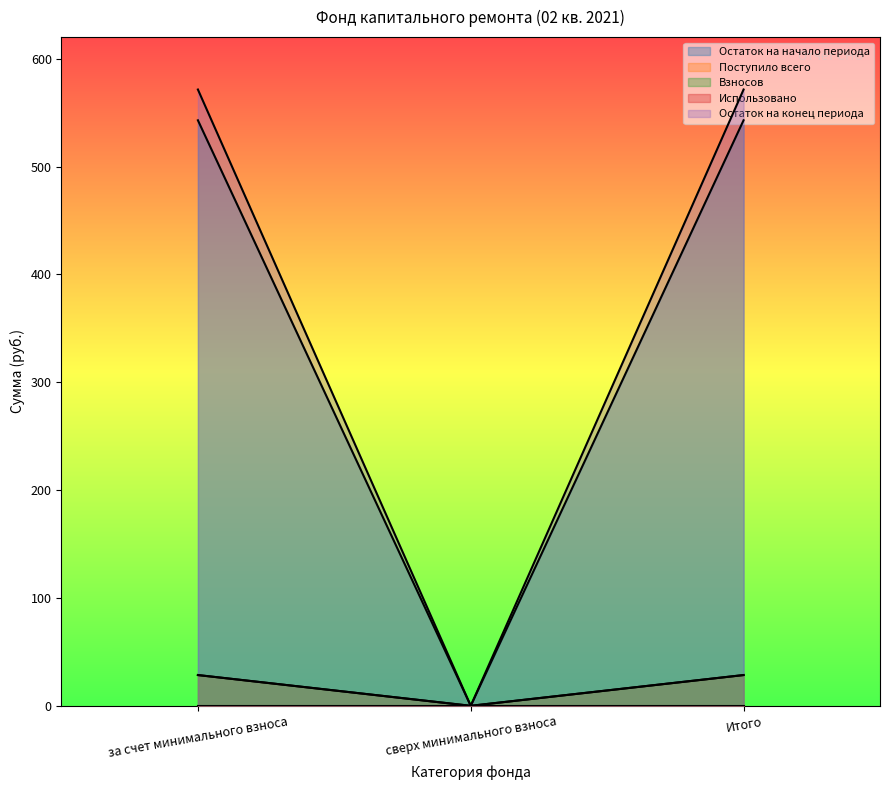

How many lines are shown in the chart?

5